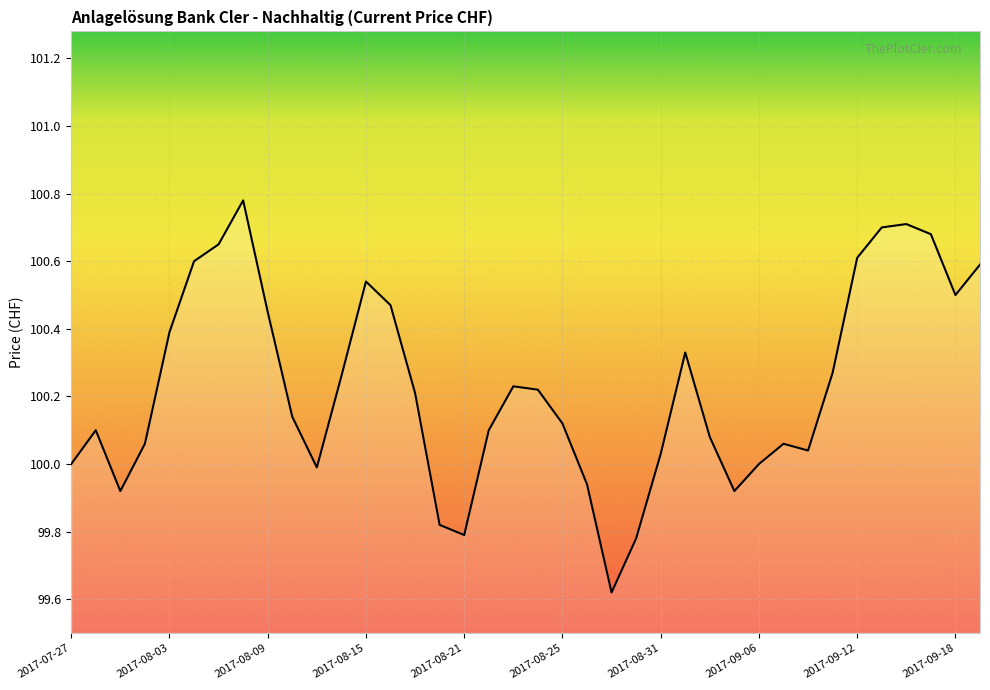

What is the difference between the maximum and minimum values?

1.2